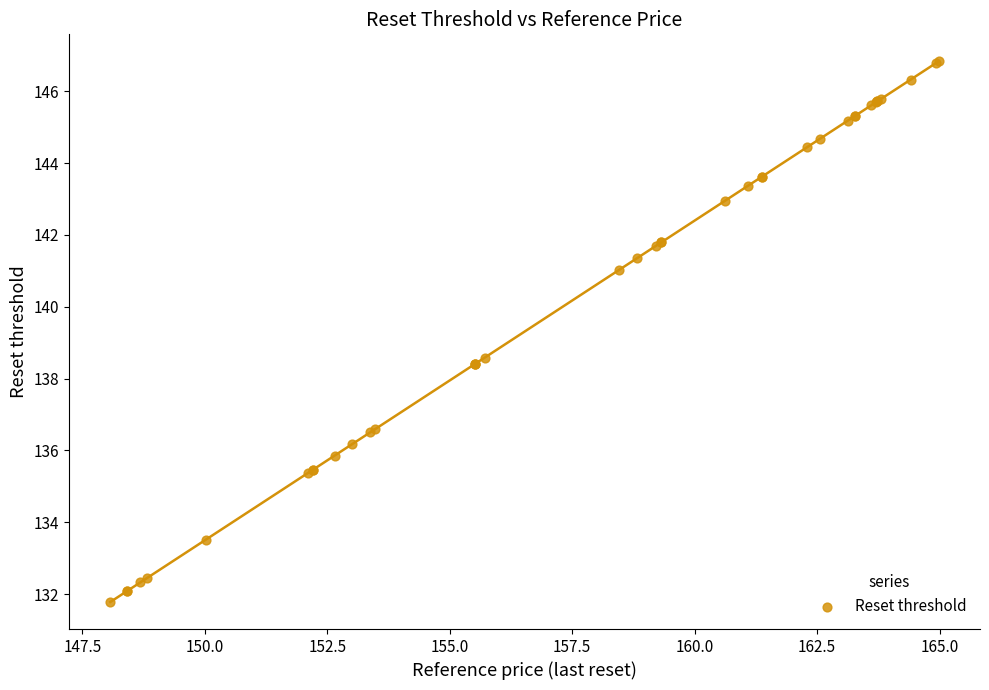

What Y value in the scatter plot is closest to 139?

138.6